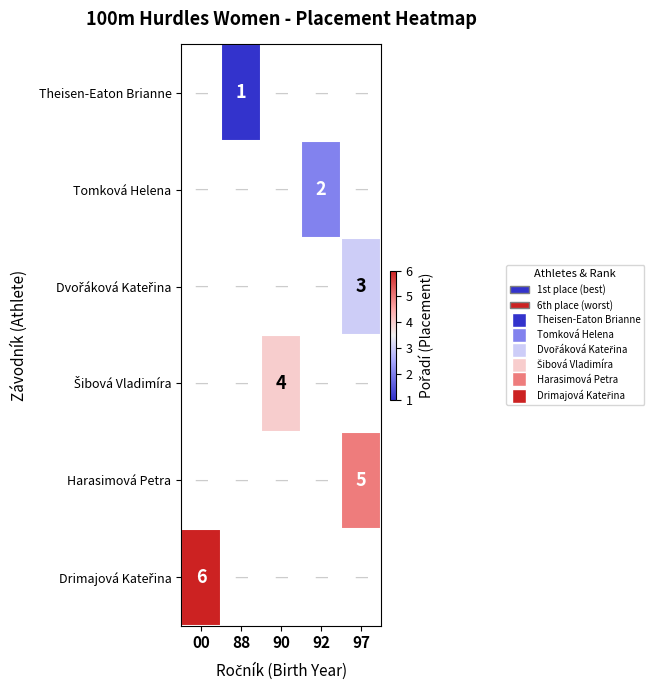

How many categories are shown in the chart?

5